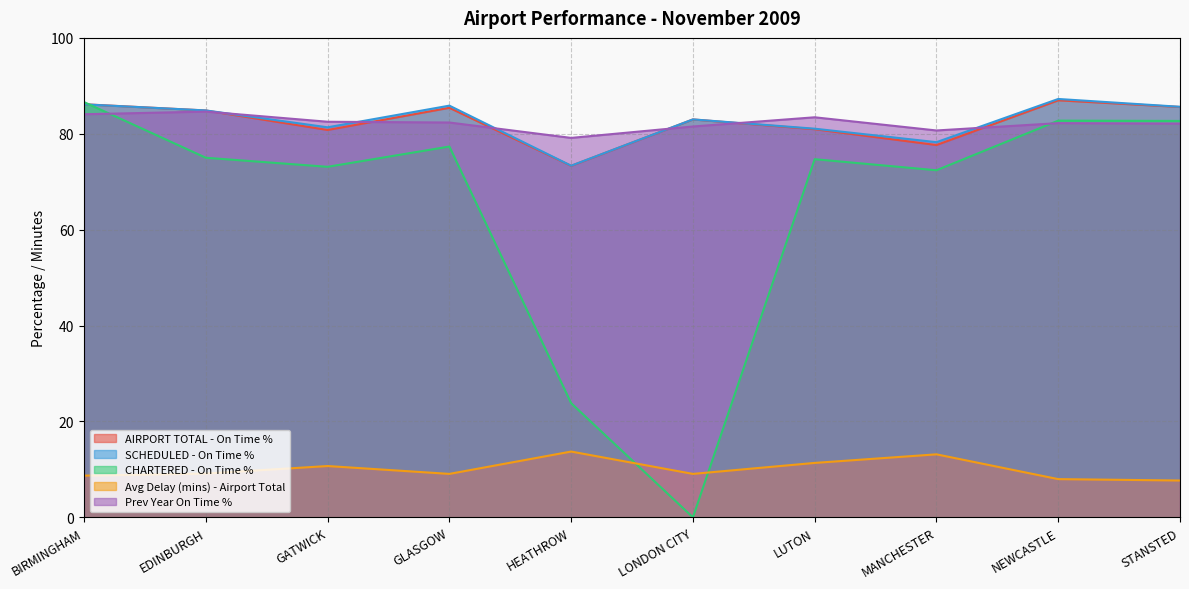

At how many categories does at least one series exceed 47?

10